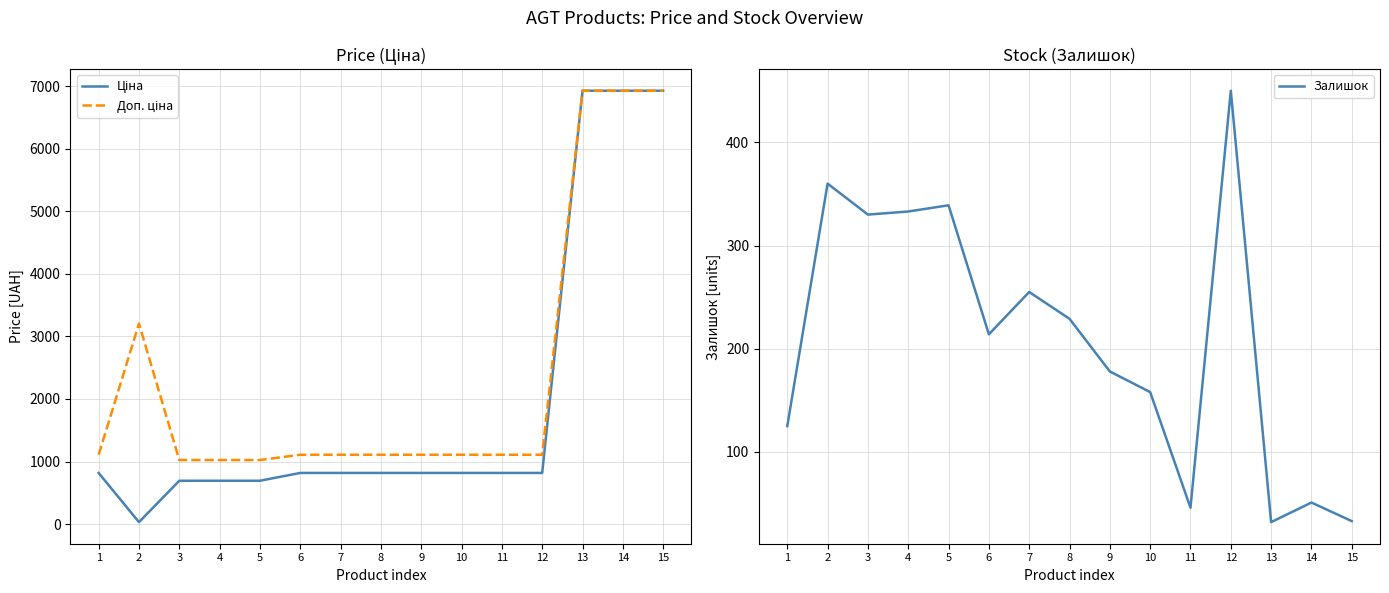

Which series changed the most between 10 and 14?

Ціна